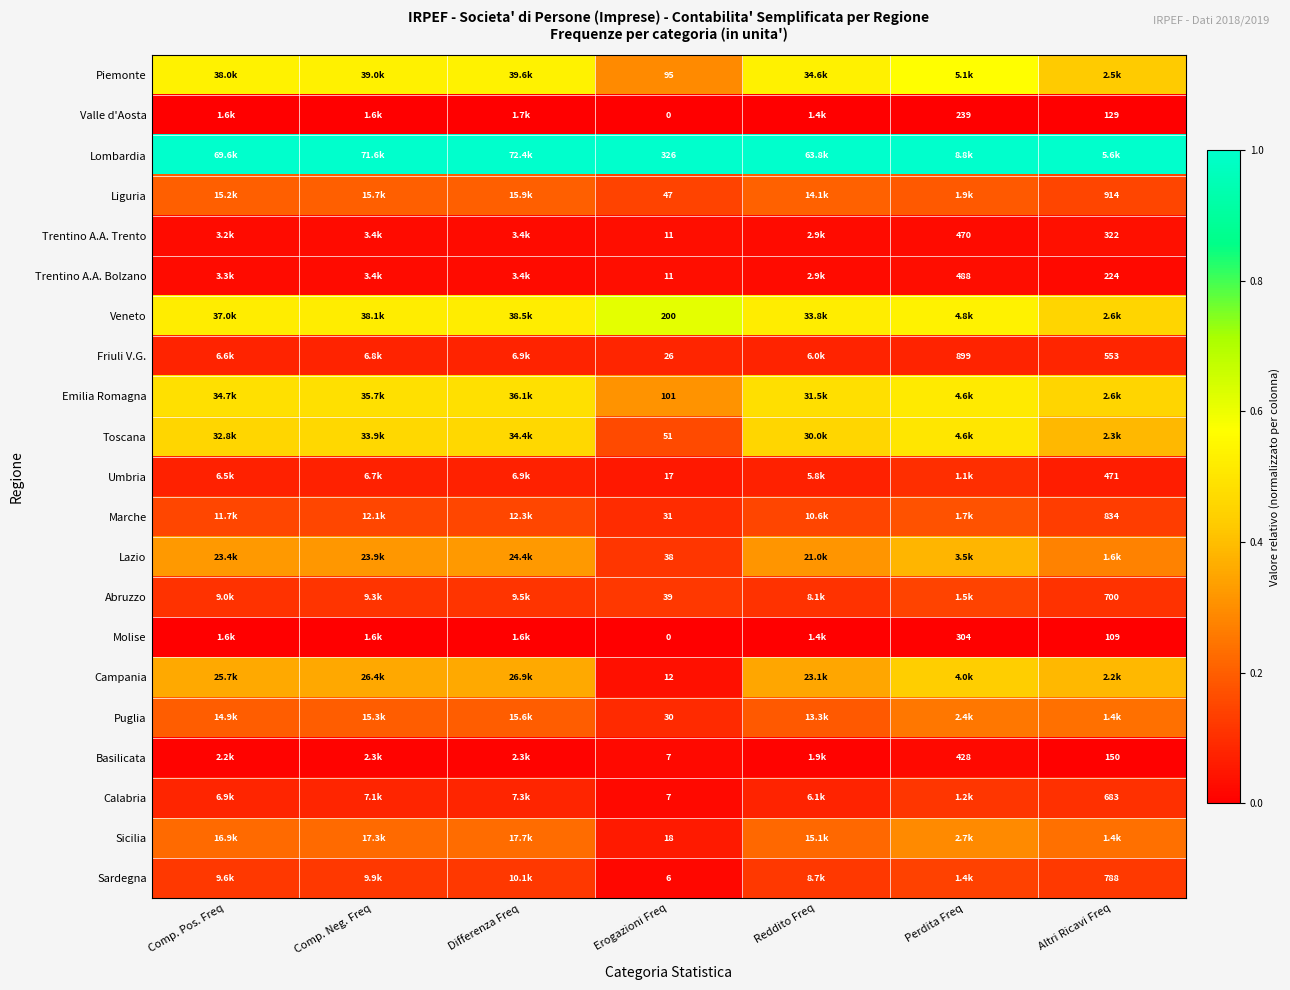

Is the value of Trentino A.A. Bolzano at Altri Ricavi Freq greater than the value of Molise at Altri Ricavi Freq?

Yes